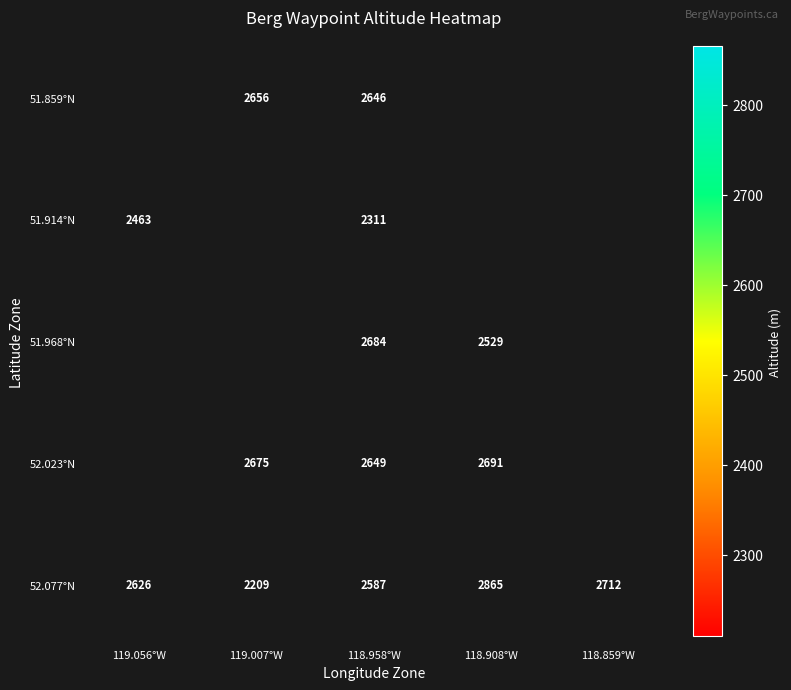

What is the average value of the 52.077°N series?

2600